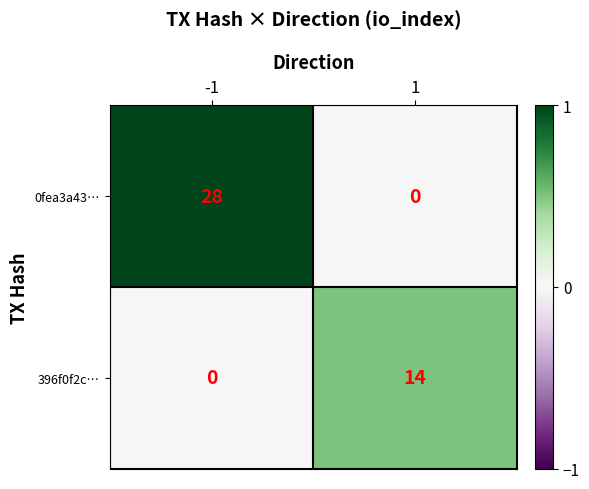

What is the difference between the maximum and minimum values in the 396f0f2c… series?

14